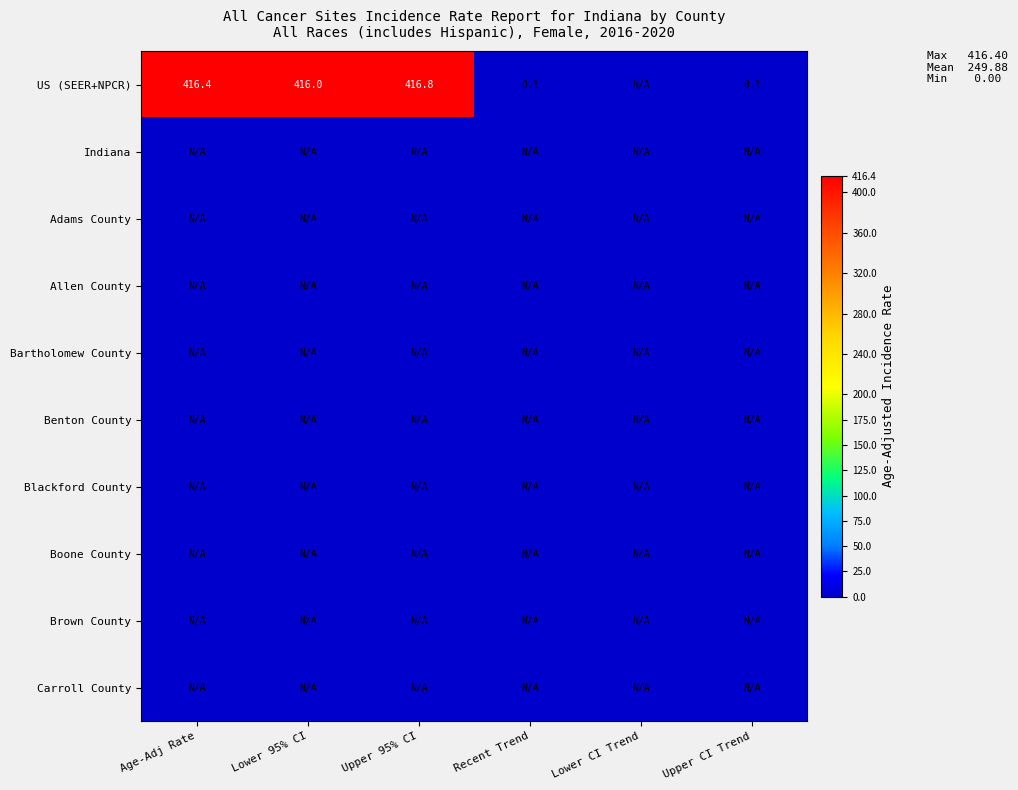

Rank the series at Upper CI Trend from highest to lowest value.

US (SEER+NPCR), Indiana, Adams County, Allen County, Bartholomew County, Benton County, Blackford County, Boone County, Brown County, Carroll County